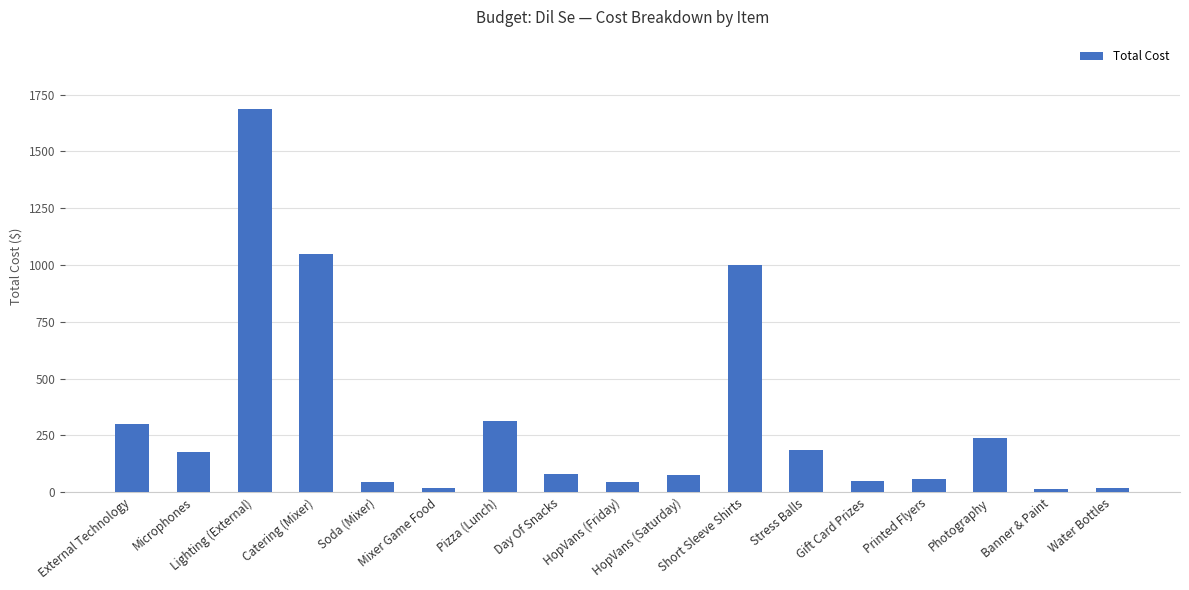

What position from the left is Short Sleeve Shirts?

11